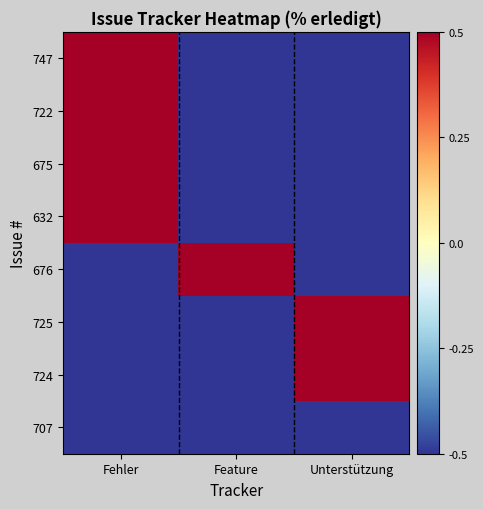

What is the total value across all series at Feature?

-3.0